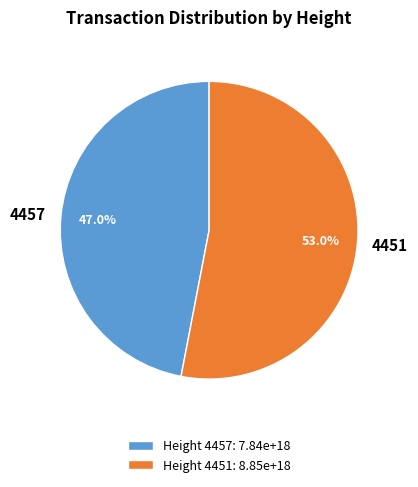

To the nearest percent, what is the difference between the largest and smallest slice percentages?

6%